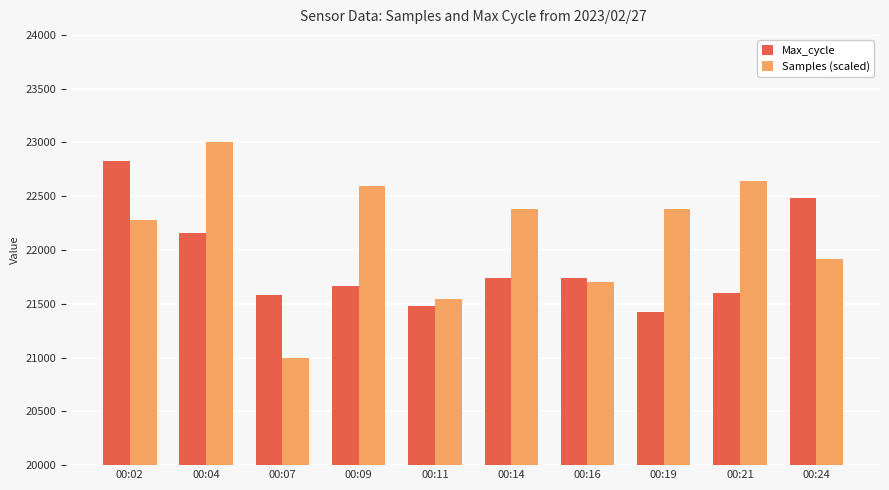

How many data points does each series have?

10